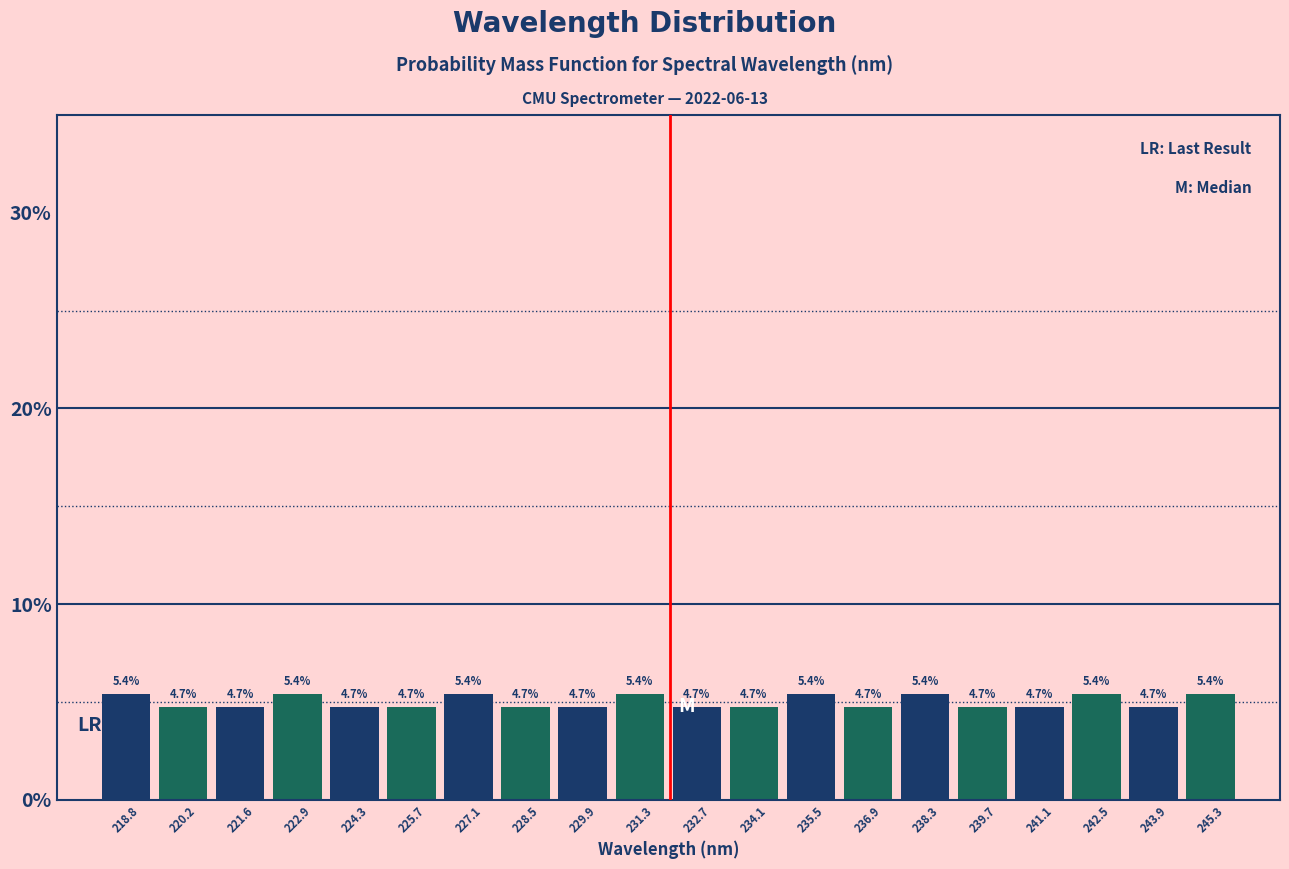

How tall is the bar that spans 233.4 to 234.8 on the x-axis? The bar edges are not printed on the chart, so give them approximately, as read against the axis.

4.7